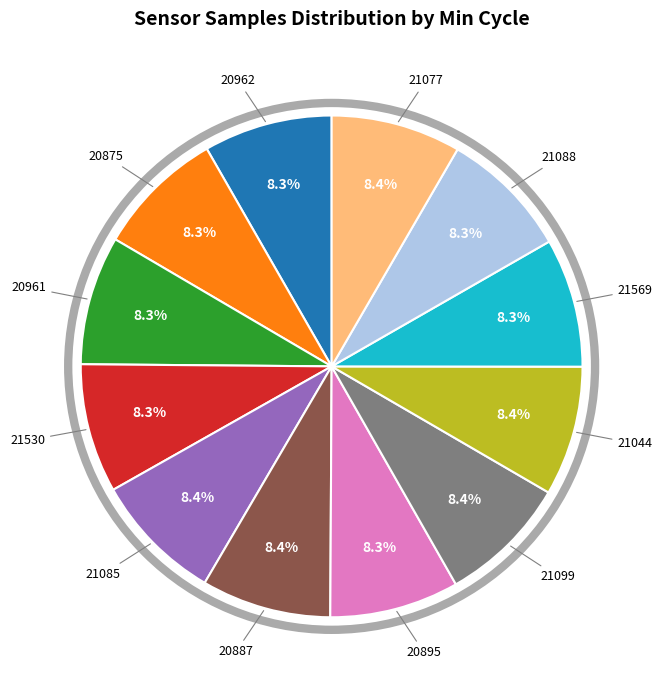

Does any single category account for the majority?

No